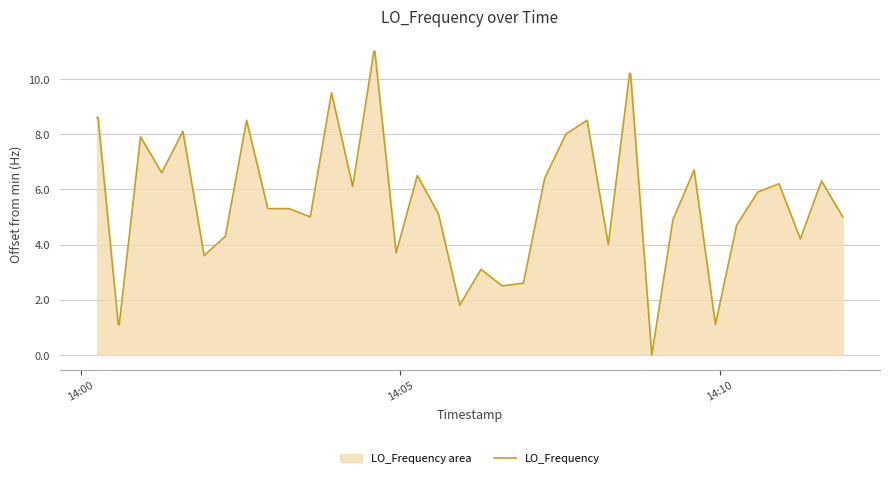

What is the difference between the second highest and second lowest values?

9.9